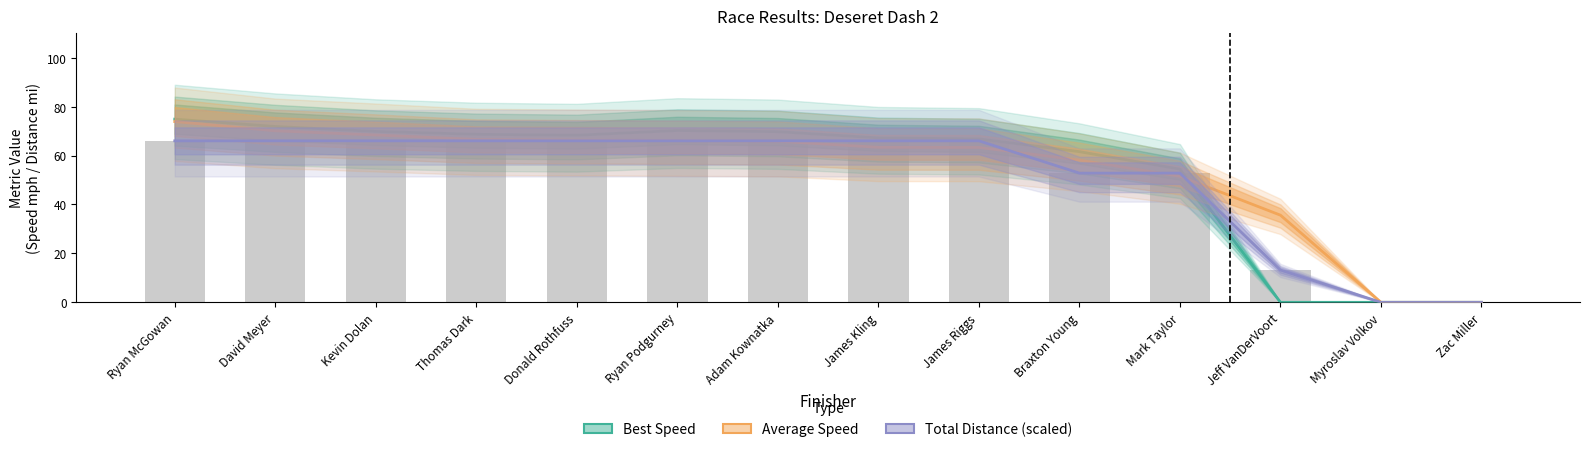

At which label does Average Speed reach its peak?

Ryan McGowan